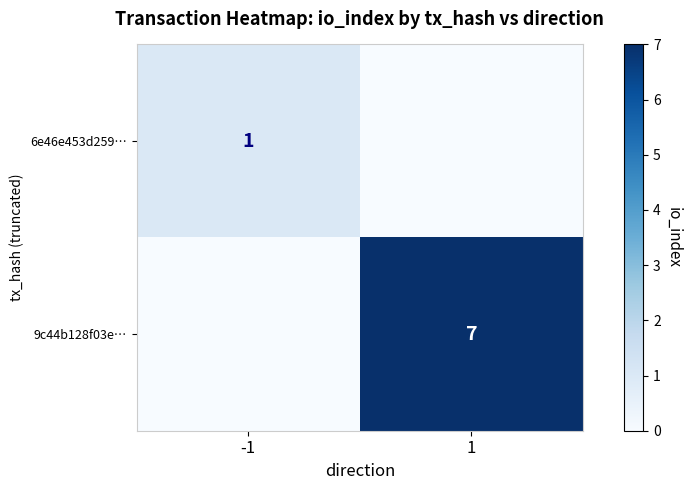

The value of 9c44b128f03e… at 1 is 7. True or false?

True